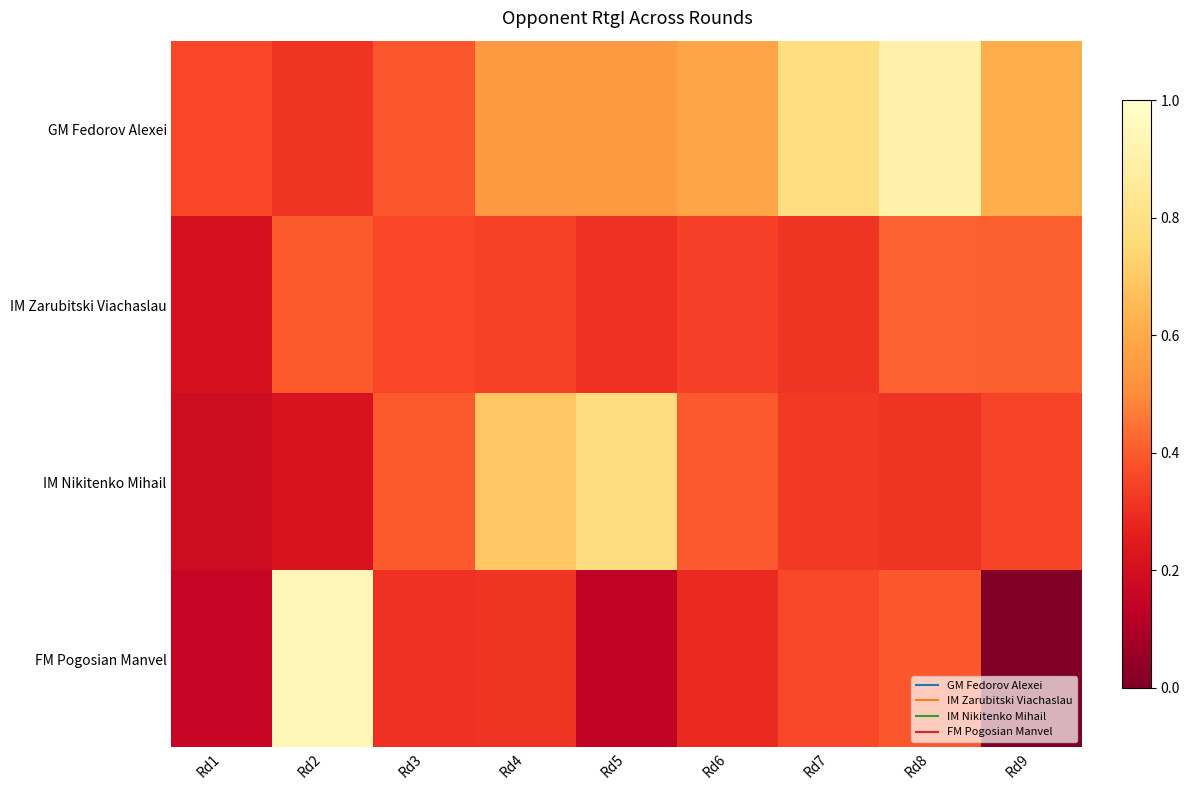

What is the total value across all series at Rd1?

0.9